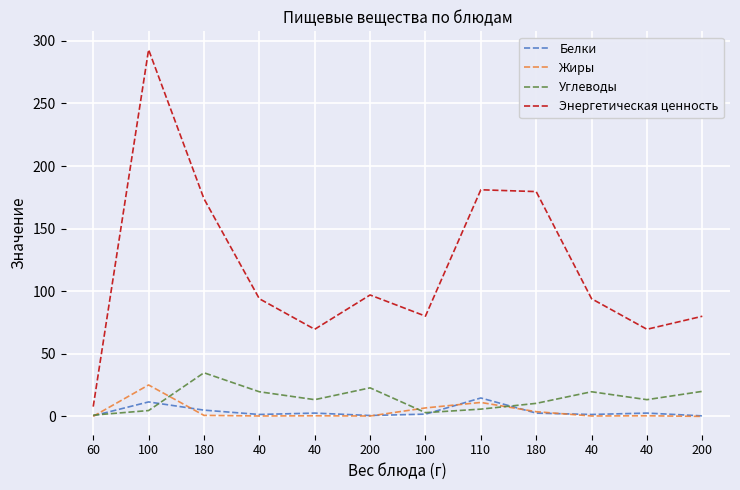

Does the chart display data point markers on the line(s)?

No